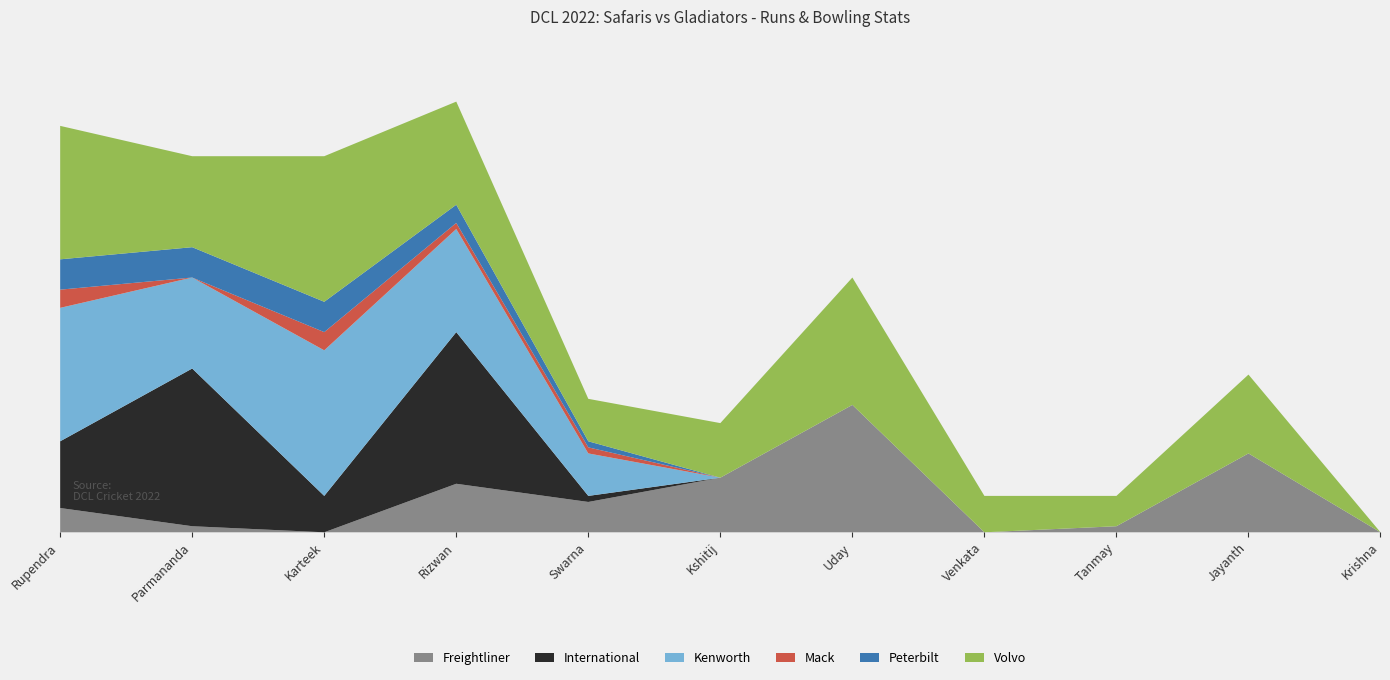

What is the difference between the highest and lowest values at Karteek?

24